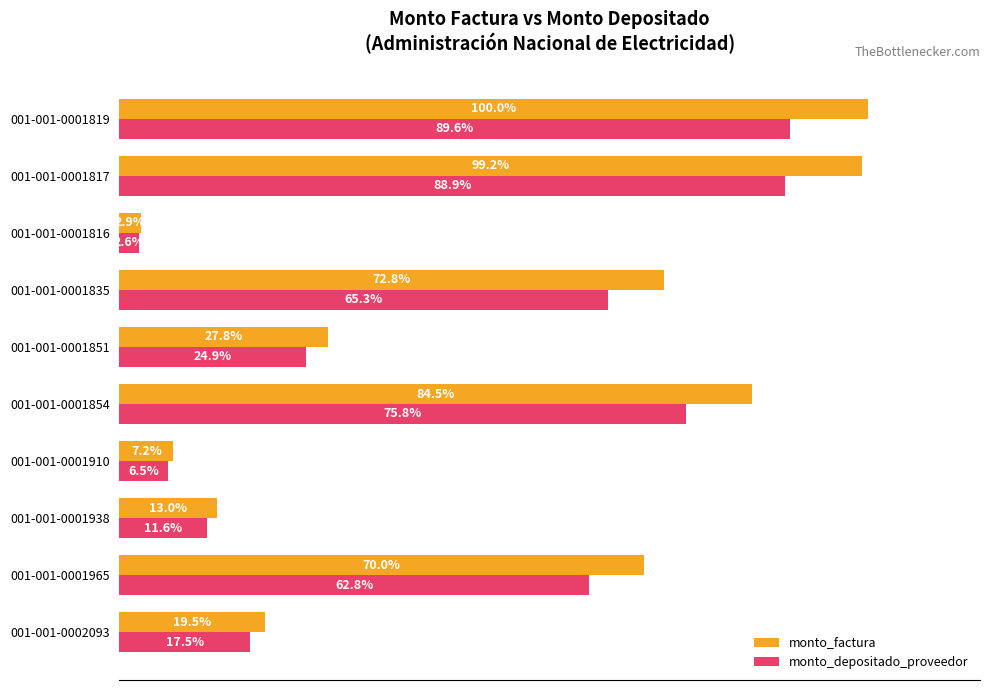

List the labels in order of monto_depositado_proveedor value, largest first.

001-001-0001819, 001-001-0001817, 001-001-0001854, 001-001-0001835, 001-001-0001965, 001-001-0001851, 001-001-0002093, 001-001-0001938, 001-001-0001910, 001-001-0001816